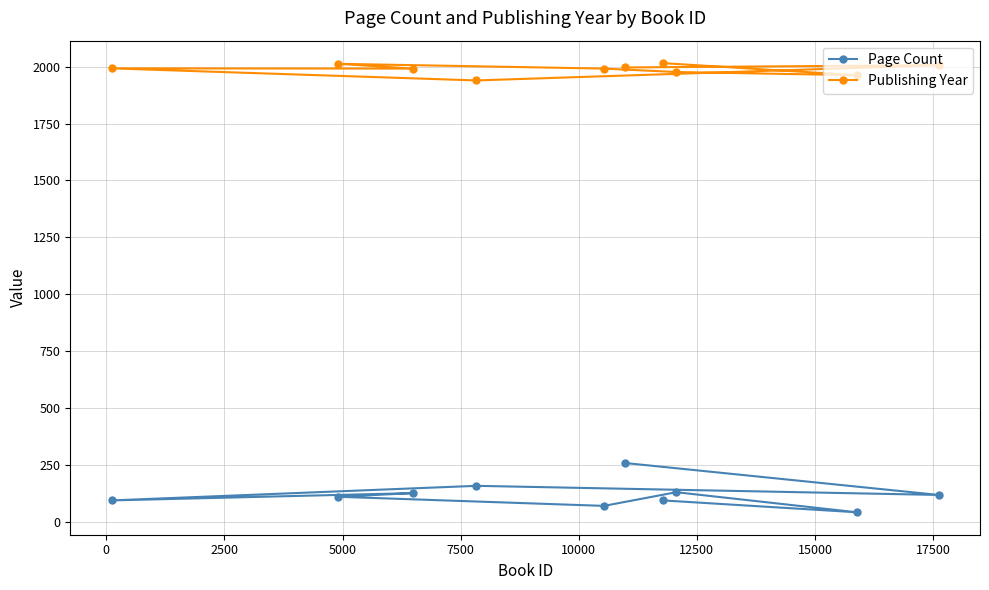

At how many categories does at least one series exceed 904?

10